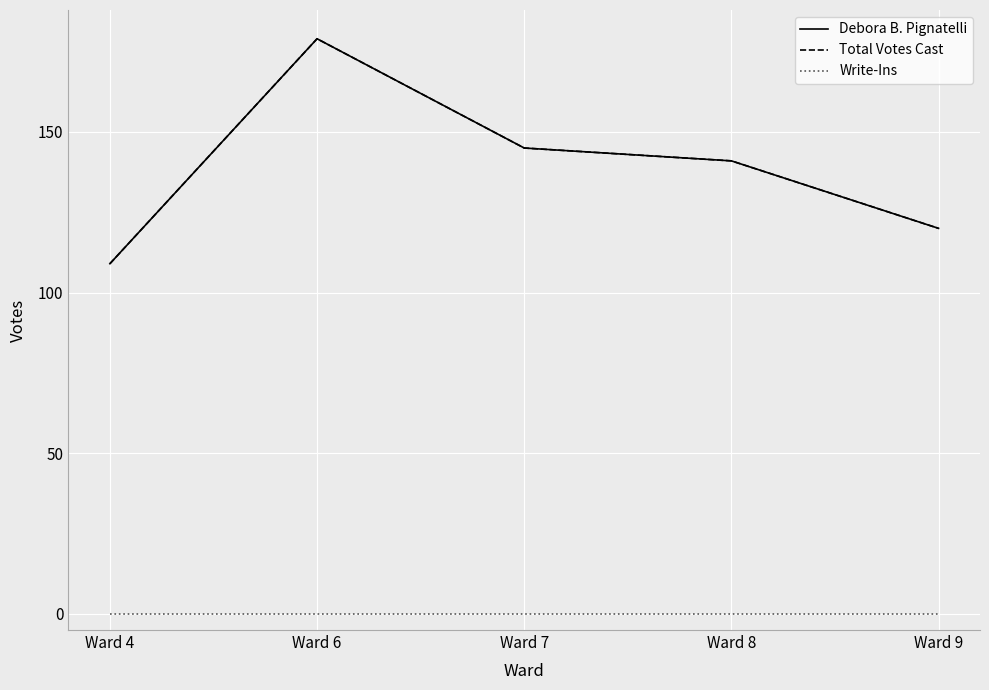

Between Ward 9 and Ward 8, which is larger?

Ward 8